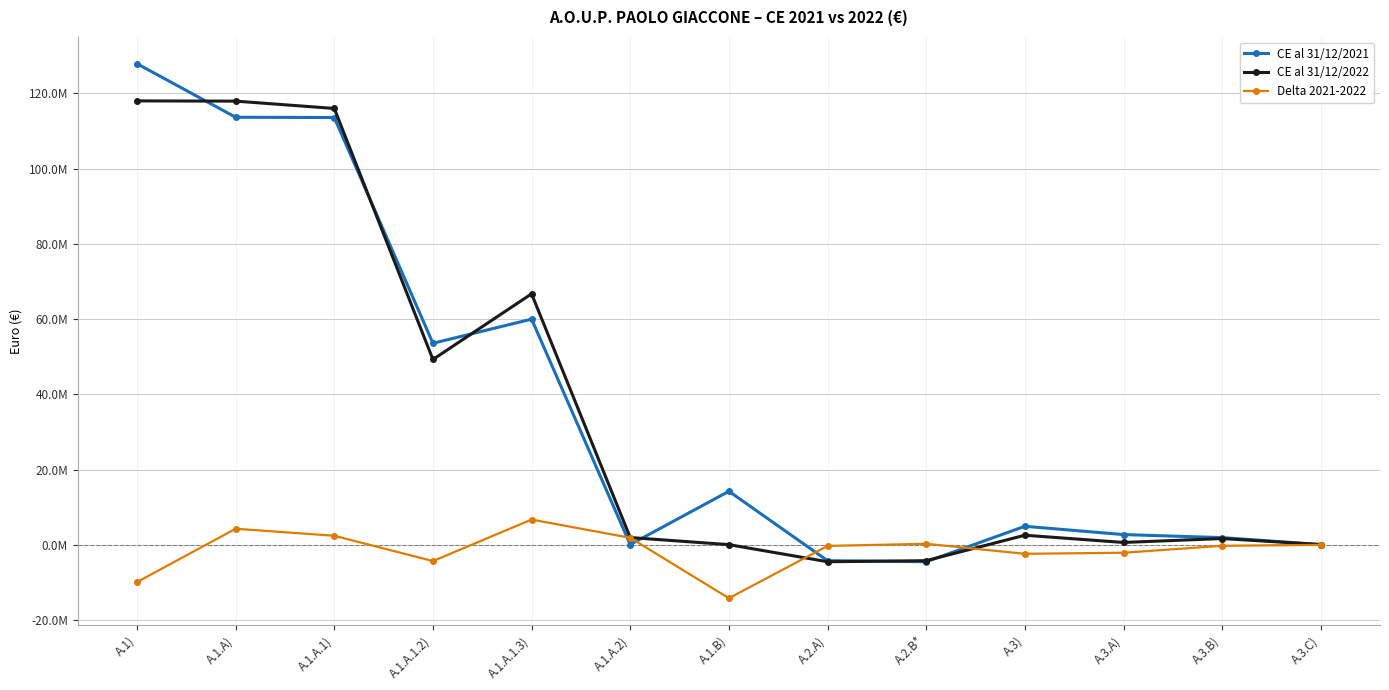

True or false: Delta 2021-2022 has a value of 7142 at A.3.C).

True